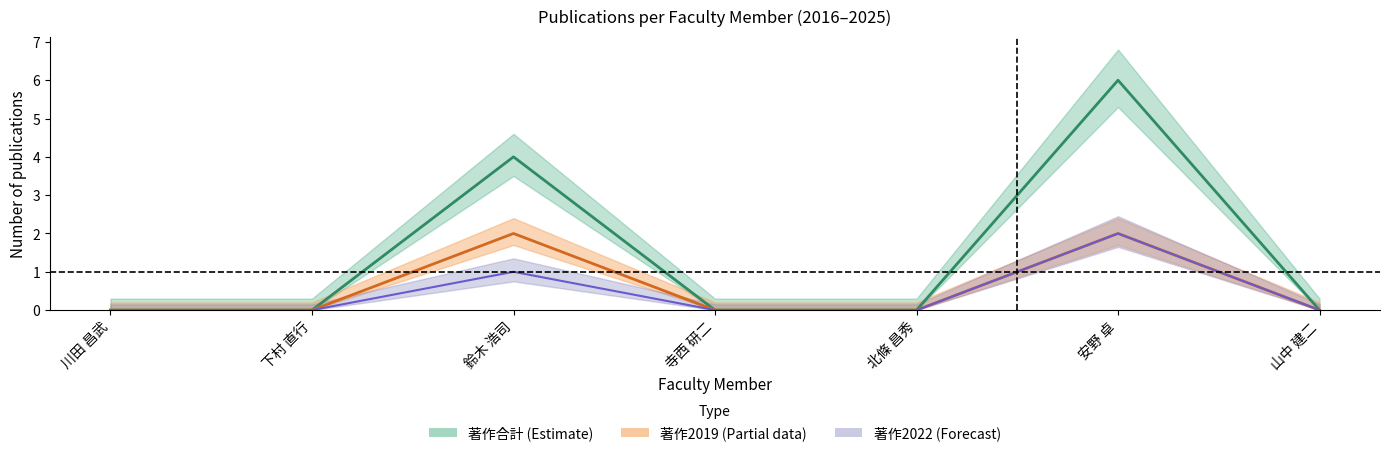

True or false: 著作2019 and 著作2022 intersect in this chart.

False